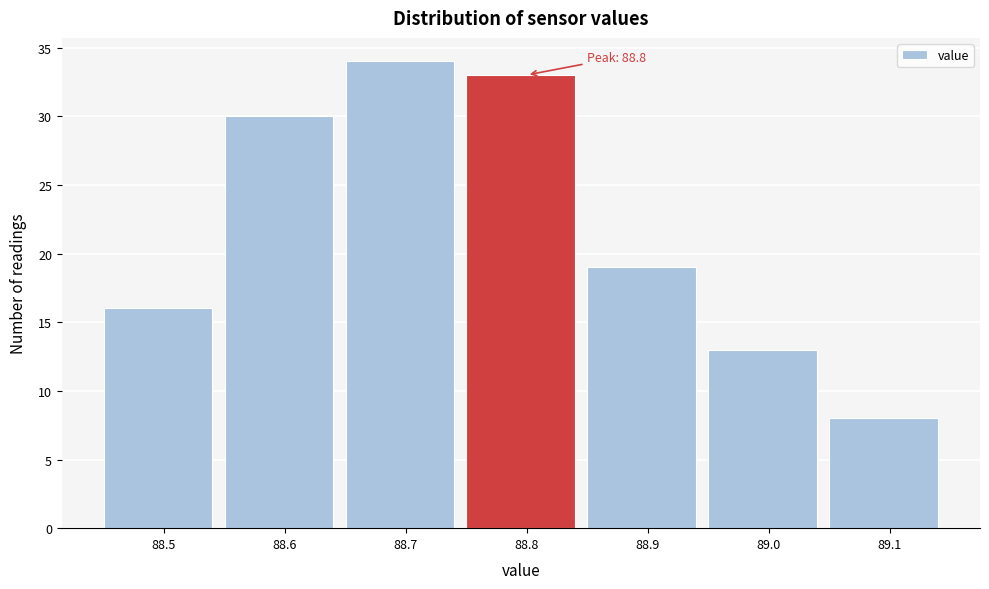

Reading left to right, transcribe all the data shown in this chart.

16	30	34	33	19	13	8